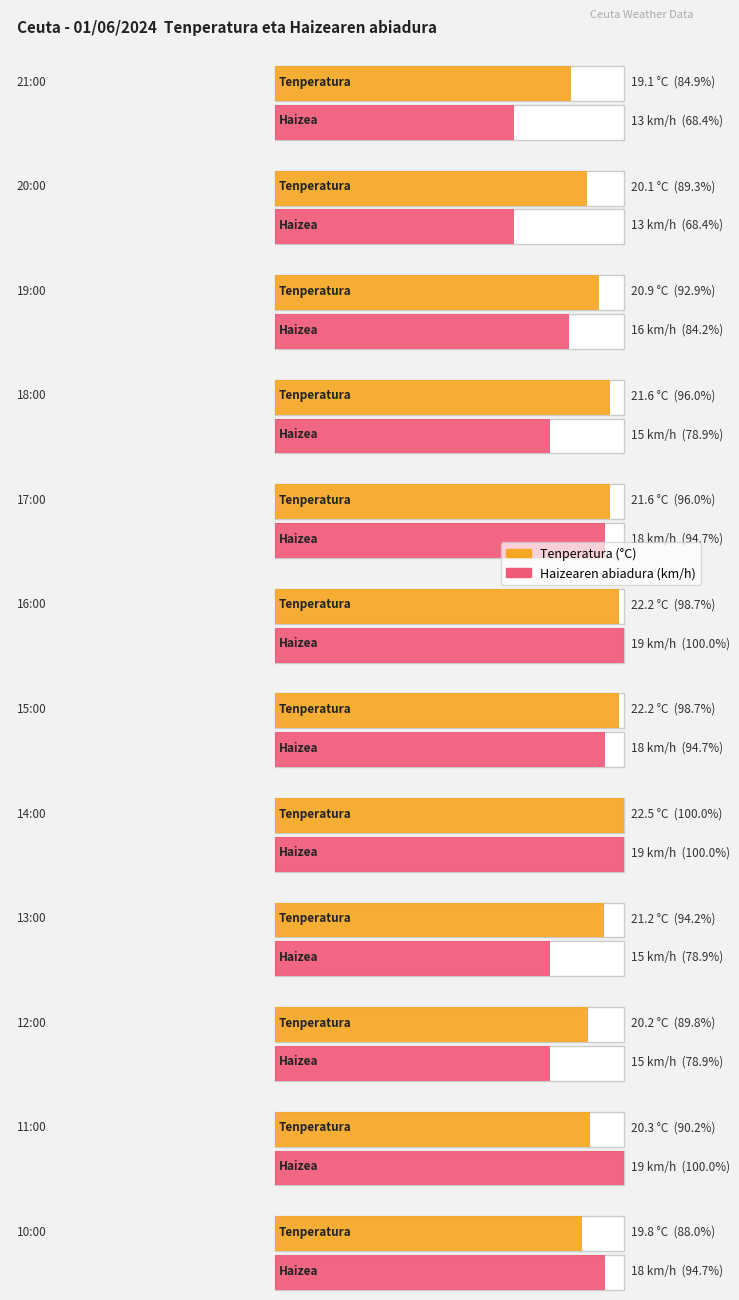

What is the label of the 20th bar from the right?

17:00